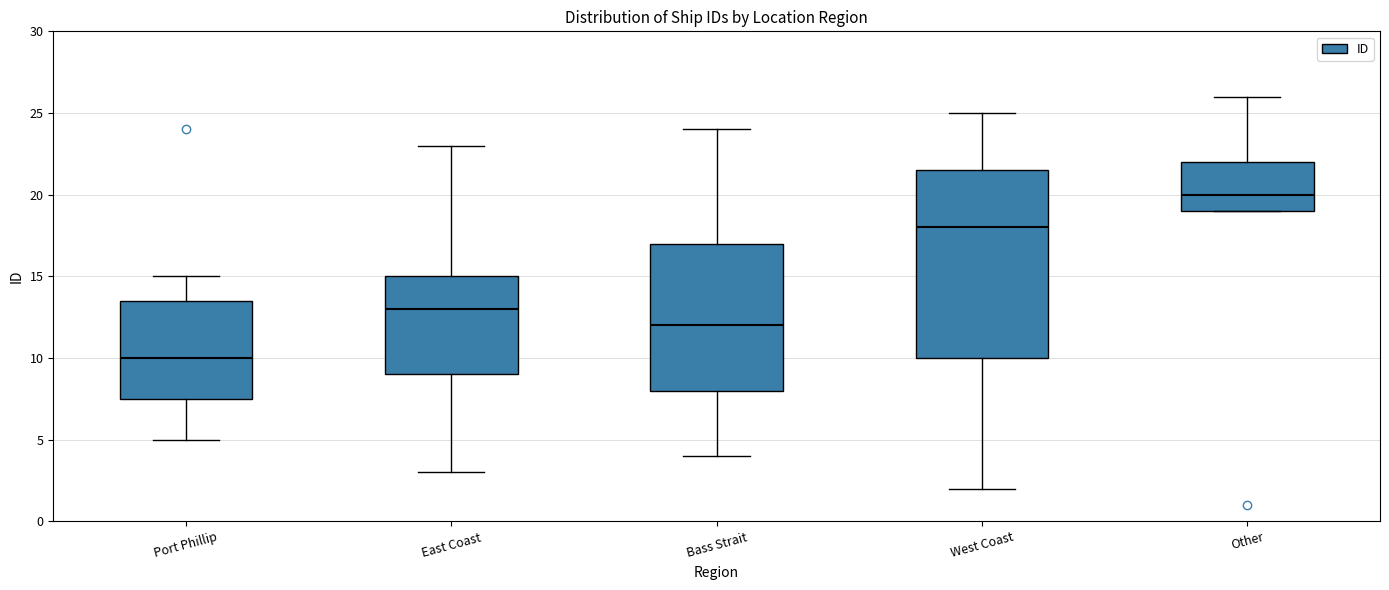

Reading left to right, read every box against the y-axis: the position of its median line, the range the box covers, and the ends of its whiskers. The values are not printed on the chart, so give them approximately, as read against the axis.

Port Phillip: median 10.0, box 7.5 to 13.5, whiskers 5.0 to 15.0
East Coast: median 13.0, box 9.0 to 15.0, whiskers 3.0 to 23.0
Bass Strait: median 12.0, box 8.0 to 17.0, whiskers 4.0 to 24.0
West Coast: median 18.0, box 10.0 to 21.5, whiskers 2.0 to 25.0
Other: median 20.0, box 19.0 to 22.0, whiskers 19.0 to 26.0